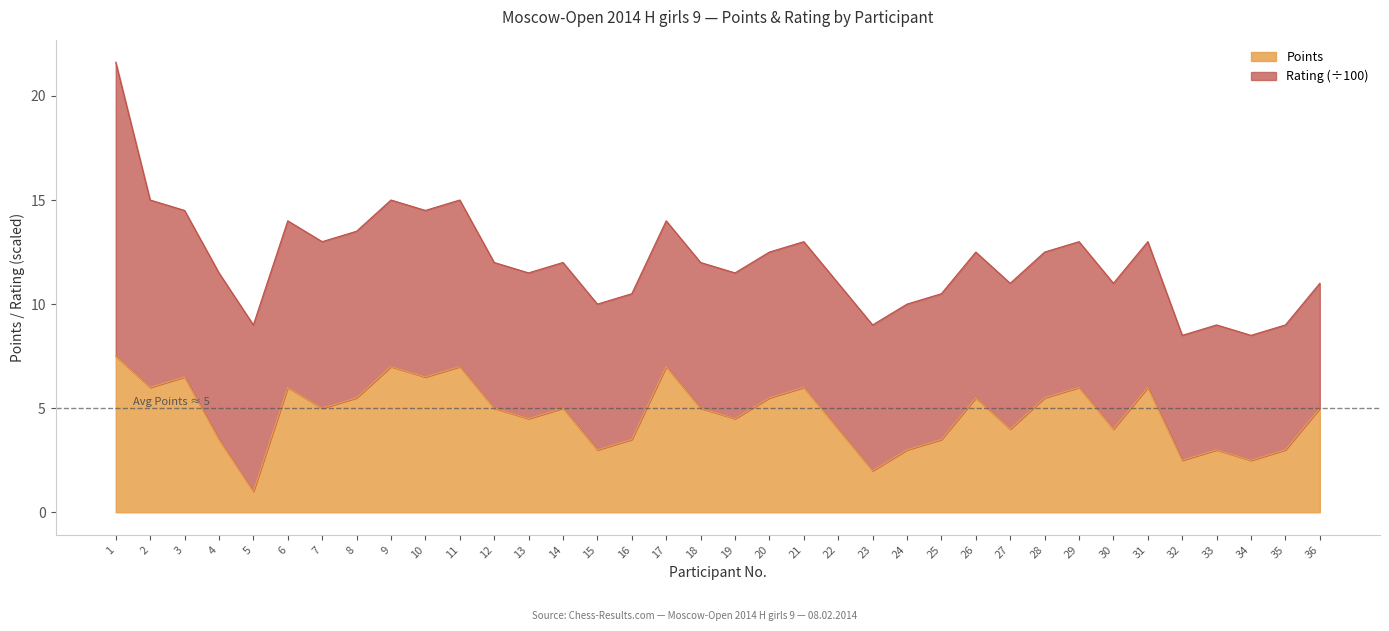

What is the difference between the values at 19 and 2?

1.5